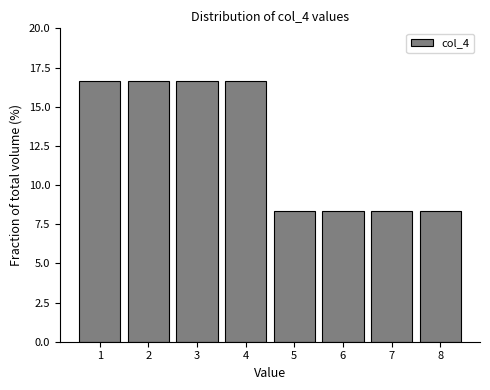

Reading left to right, list every bar in this chart as the range it spans on the x-axis followed by its height. The values are not printed on the chart, so give them approximately, as read against the axis.

0.5 to 1.5: 16.5
1.5 to 2.5: 16.5
2.5 to 3.5: 16.5
3.5 to 4.5: 16.5
4.5 to 5.5: 8.5
5.5 to 6.5: 8.5
6.5 to 7.5: 8.5
7.5 to 8.5: 8.5